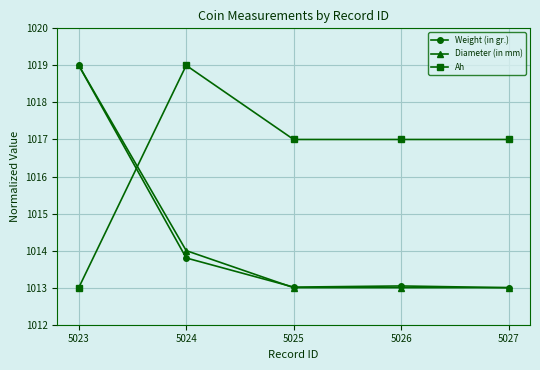

What is the sum of all Ah values?

5083.0